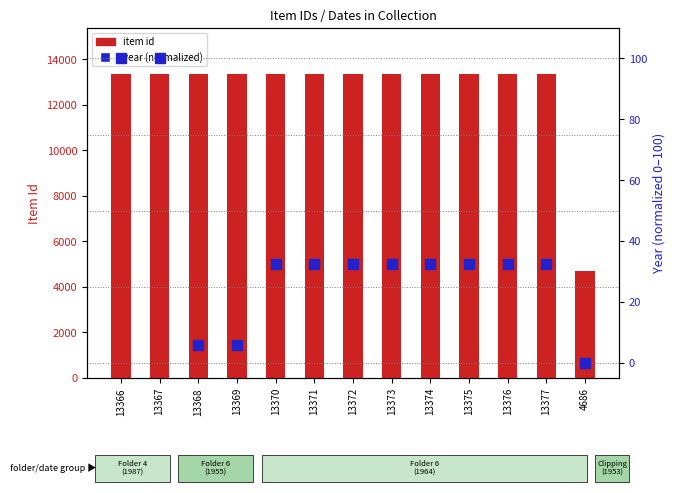

At how many categories does at least one series exceed 2387?

13